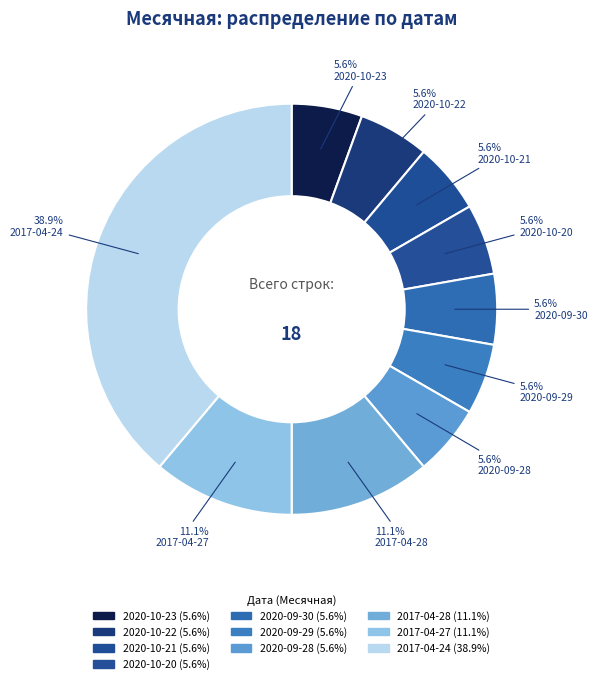

True or false: 2017-04-27 accounts for 1% of the total.

False